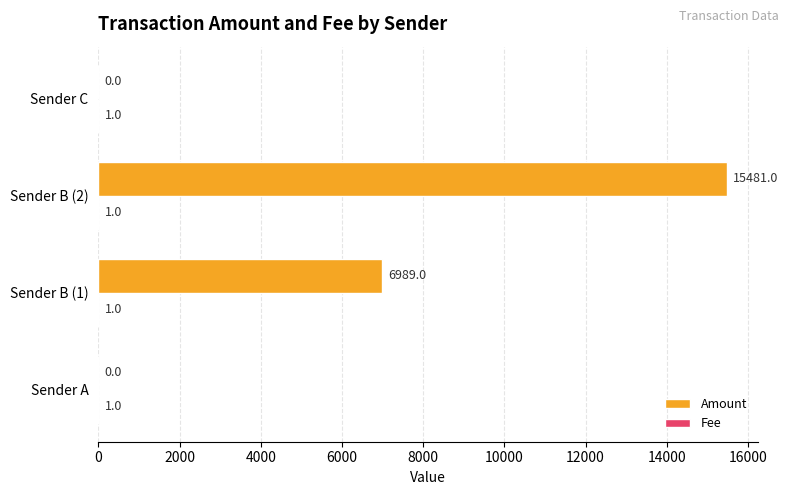

What is the maximum value shown in the chart?

15481